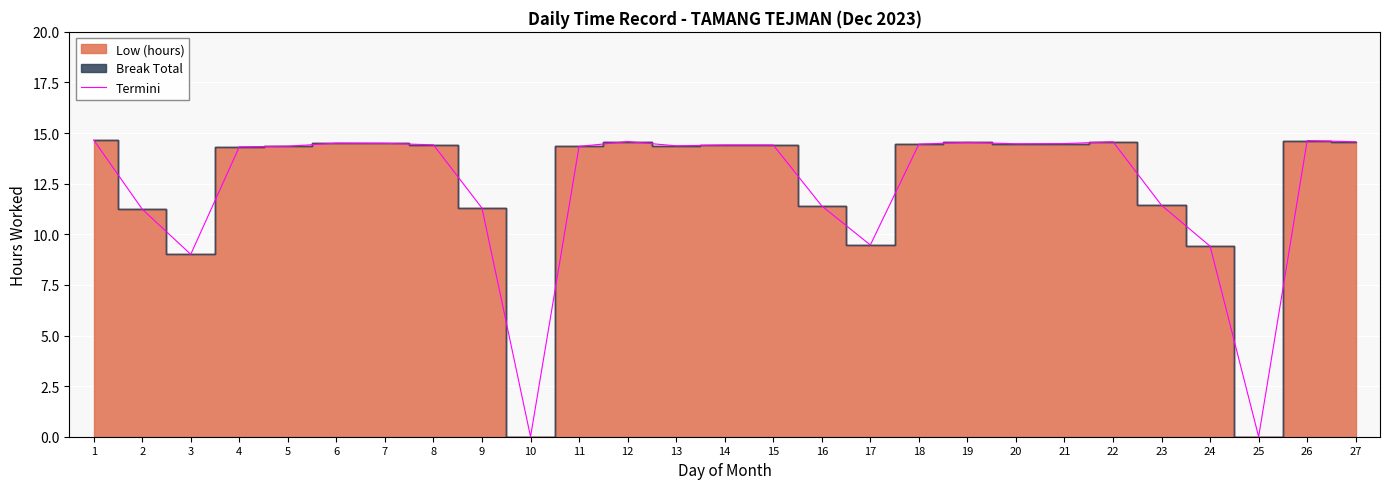

What is the greatest value displayed?

14.7